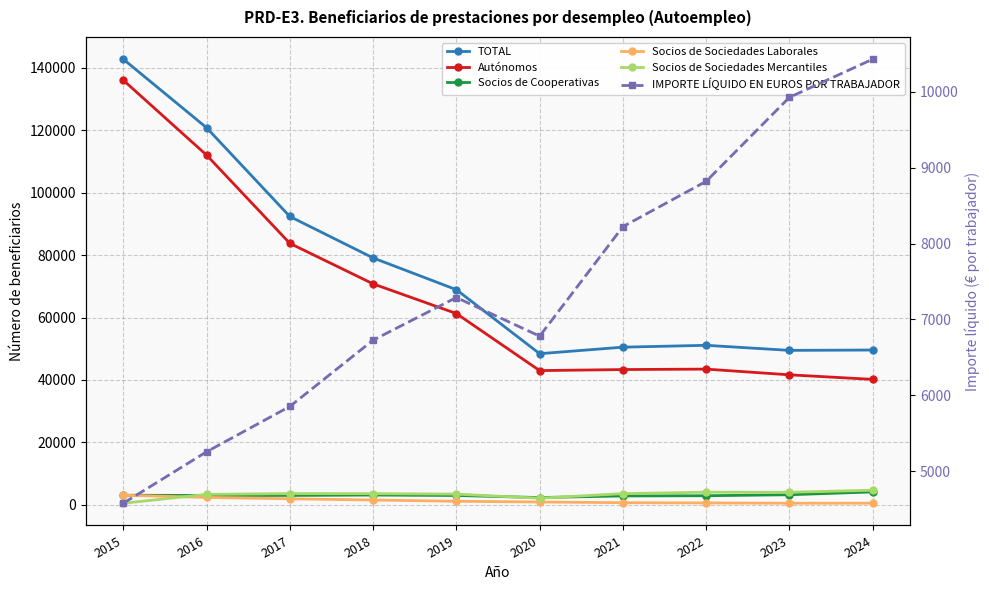

Reading left to right, what are all the values shown in this chart?

TOTAL: 142753.0	120804.0	92368.0	79097.0	68923.0	48428.0	50513.0	51109.0	49486.0	49596.0
Autónomos: 136030.0	112038.0	83765.0	70788.0	61288.0	43008.0	43344.0	43485.0	41657.0	40196.0
Socios de Cooperativas: 3099.0	3010.0	3031.0	3156.0	3014.0	2350.0	2865.0	2930.0	3250.0	4158.0
Socios de Sociedades Laborales: 3101.0	2387.0	1952.0	1553.0	1167.0	923.0	703.0	629.0	538.0	549.0
Socios de Sociedades Mercantiles: 523.0	3369.0	3620.0	3600.0	3454.0	2147.0	3601.0	4065.0	4041.0	4693.0
IMPORTE LÍQUIDO EN EUROS POR TRABAJADOR: 4577.7	5255.6	5853.1	6726.9	7288.8	6779.9	8222.6	8820.3	9927.1	10429.6